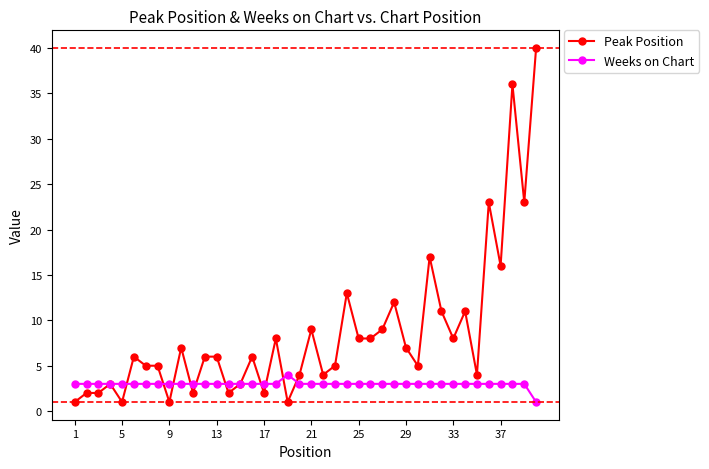

List the series in order of their overall mean, highest first.

Peak Position, Weeks on Chart